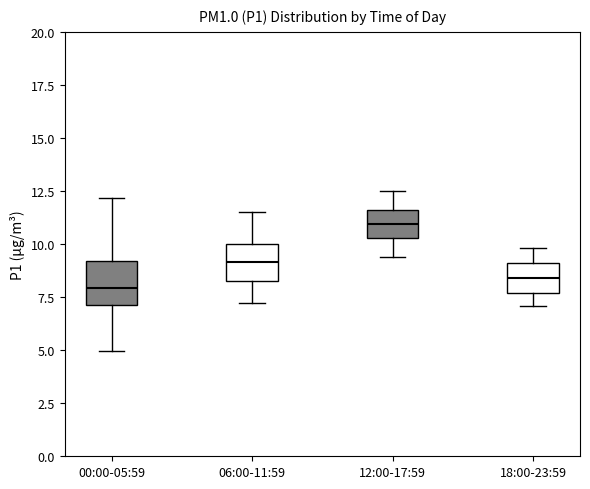

Reading left to right, transcribe this box plot: for each box, give where its median line is, the range the box spans, and where its two whiskers end, as read against the y-axis. The values are not printed on the chart, so give them approximately, as read against the axis.

00:00-05:59: median 8.0, box 7.0 to 9.0, whiskers 5.0 to 12.0
06:00-11:59: median 9.0, box 8.5 to 10.0, whiskers 7.0 to 11.5
12:00-17:59: median 11.0, box 10.5 to 11.5, whiskers 9.5 to 12.5
18:00-23:59: median 8.5, box 7.5 to 9.0, whiskers 7.0 to 10.0